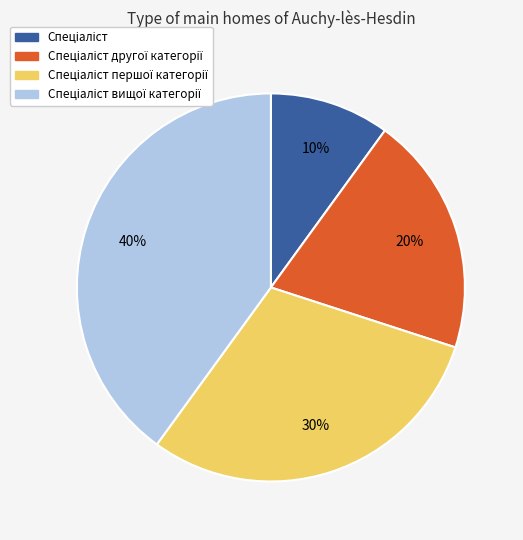

Does any single category account for the majority?

No